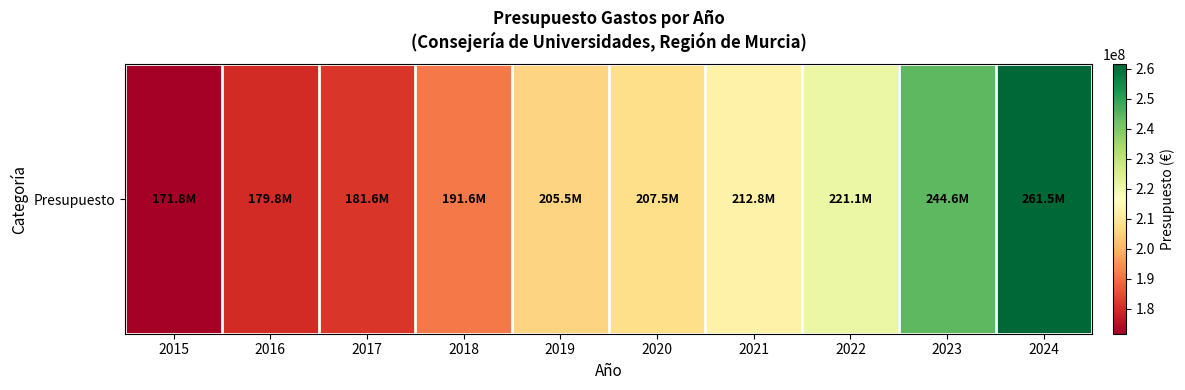

What is the average value?

207792887